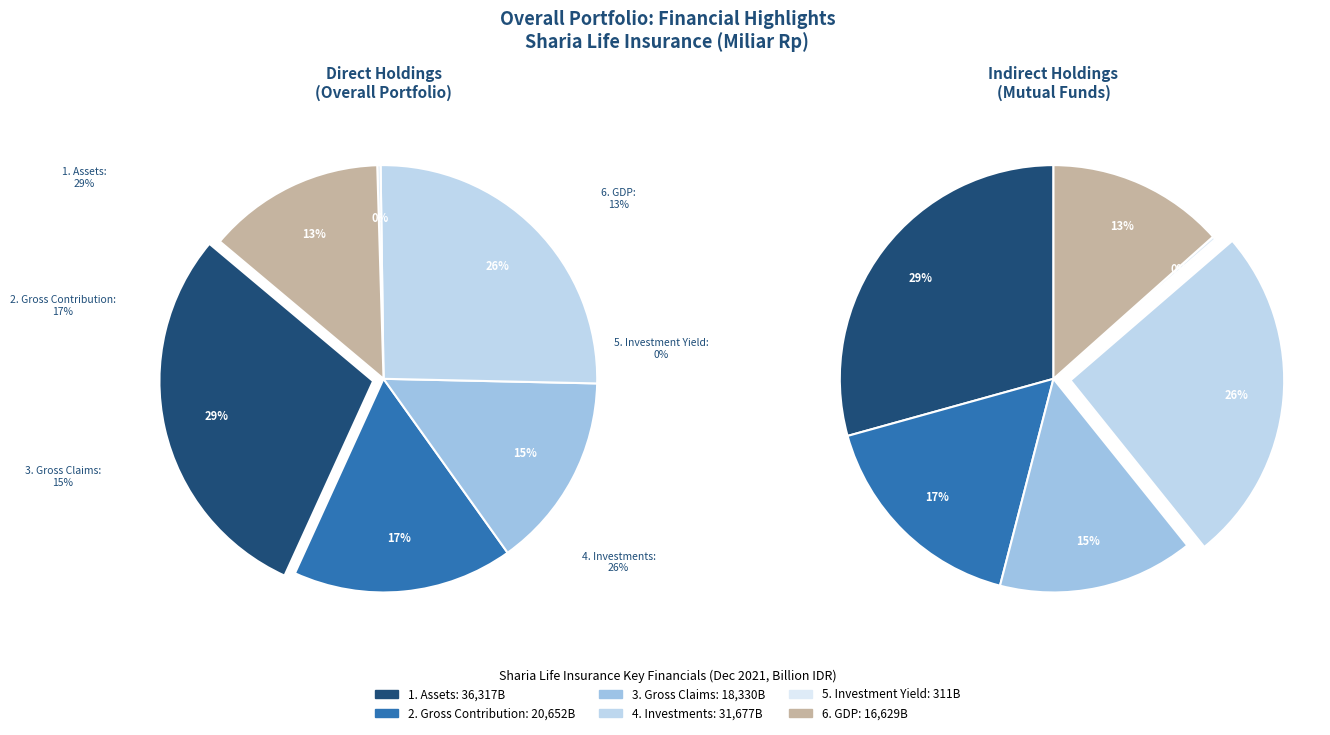

Combined, what portion of the pie is 2. Gross Contribution and 4. Investments?

42.2%